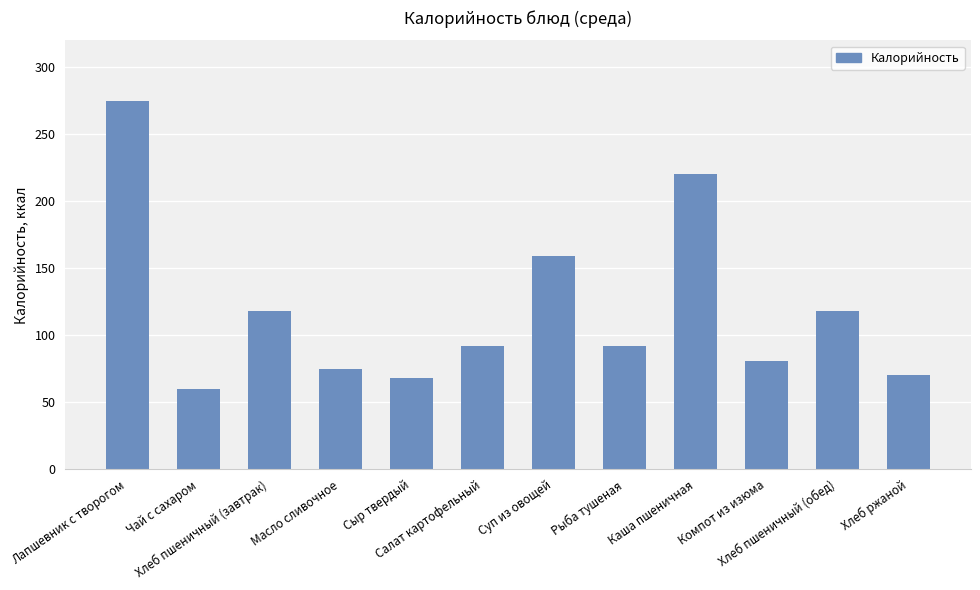

What is the difference between the maximum and second lowest values?

207.0